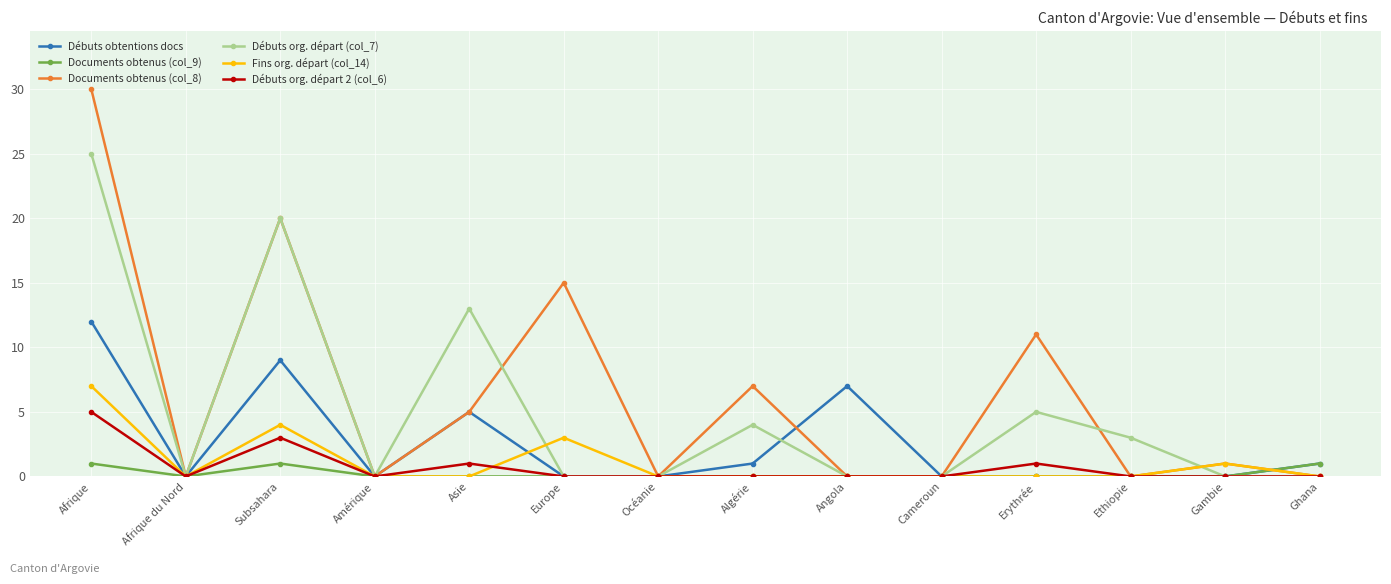

Reading left to right, transcribe all the data shown in this chart.

Débuts obtentions docs: Afrique=12	Afrique du Nord=0	Subsahara=9	Amérique=0	Asie=5	Europe=0	Océanie=0	Algérie=1	Angola=7	Cameroun=0	Erythrée=0	Ethiopie=0	Gambie=0	Ghana=1
Documents obtenus (col_9): Afrique=1	Afrique du Nord=0	Subsahara=1	Amérique=0	Asie=0	Europe=0	Océanie=0	Algérie=0	Angola=0	Cameroun=0	Erythrée=0	Ethiopie=0	Gambie=0	Ghana=1
Documents obtenus (col_8): Afrique=30	Afrique du Nord=0	Subsahara=20	Amérique=0	Asie=5	Europe=15	Océanie=0	Algérie=7	Angola=0	Cameroun=0	Erythrée=11	Ethiopie=0	Gambie=1	Ghana=0
Débuts org. départ (col_7): Afrique=25	Afrique du Nord=0	Subsahara=20	Amérique=0	Asie=13	Europe=0	Océanie=0	Algérie=4	Angola=0	Cameroun=0	Erythrée=5	Ethiopie=3	Gambie=0	Ghana=0
Fins org. départ (col_14): Afrique=7	Afrique du Nord=0	Subsahara=4	Amérique=0	Asie=0	Europe=3	Océanie=0	Algérie=0	Angola=0	Cameroun=0	Erythrée=0	Ethiopie=0	Gambie=1	Ghana=0
Débuts org. départ 2 (col_6): Afrique=5	Afrique du Nord=0	Subsahara=3	Amérique=0	Asie=1	Europe=0	Océanie=0	Algérie=0	Angola=0	Cameroun=0	Erythrée=1	Ethiopie=0	Gambie=0	Ghana=0